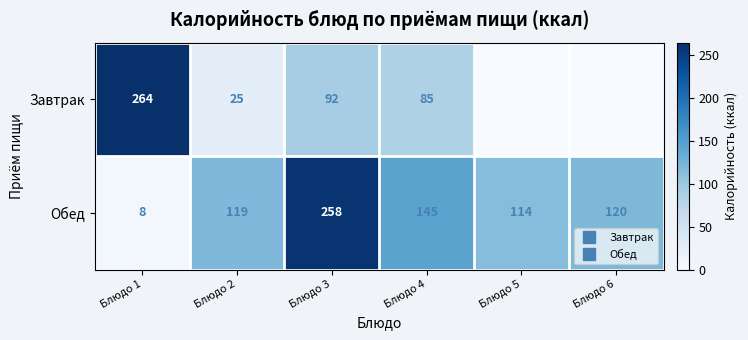

Which series has the largest total across all categories?

Обед